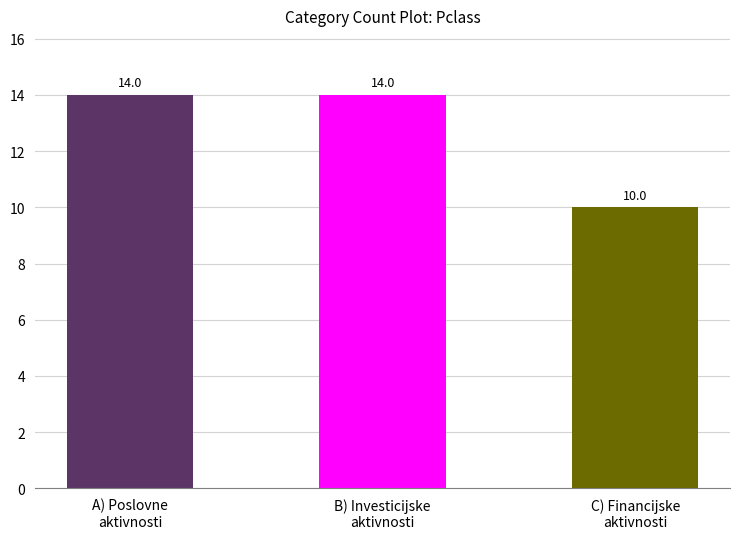

What is the change in value from B) Investicijske
aktivnosti to C) Financijske
aktivnosti?

-4